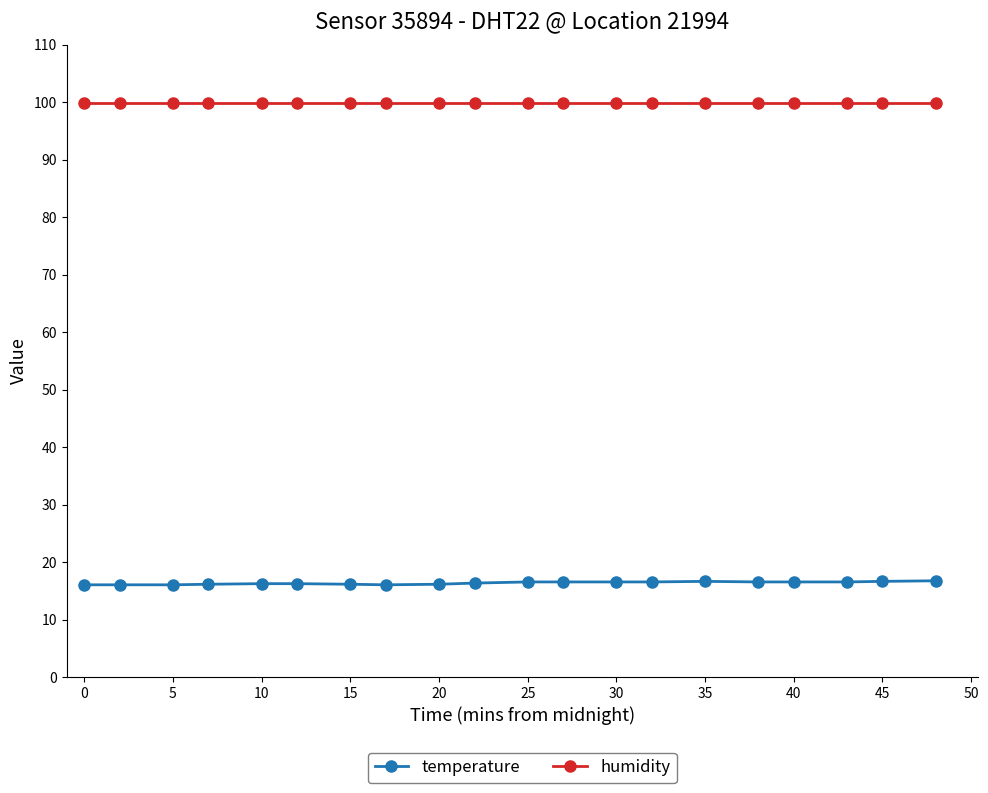

What are all the series names shown in the legend?

temperature, humidity